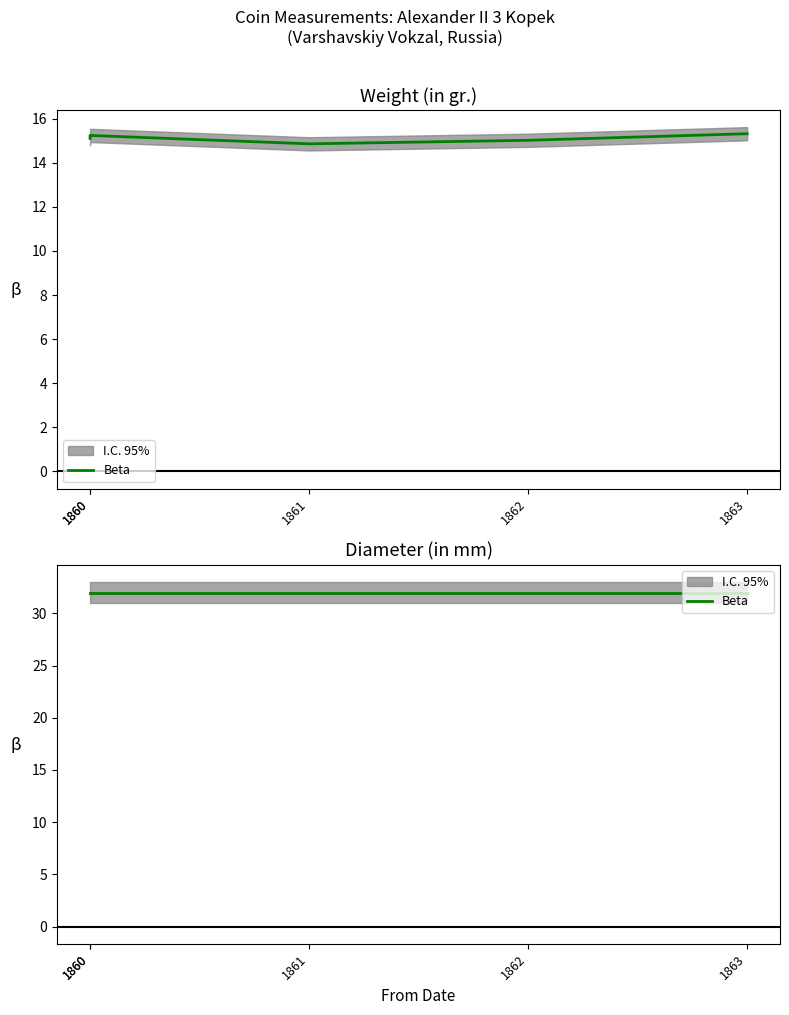

At which category does the chart reach its minimum across all series?

1861